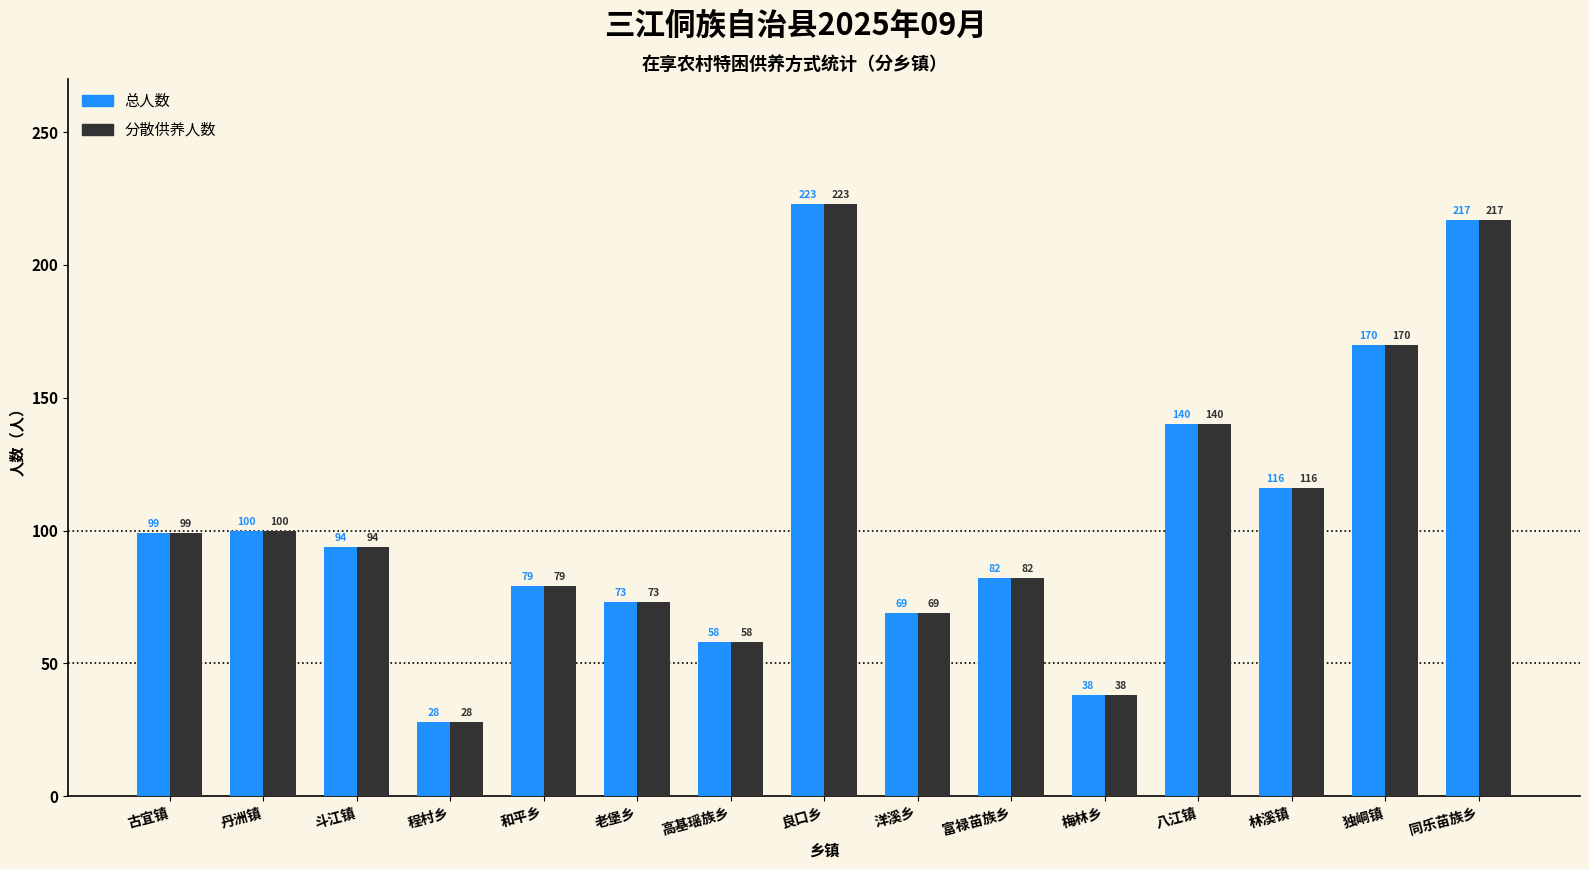

At how many categories does at least one series exceed 164?

3